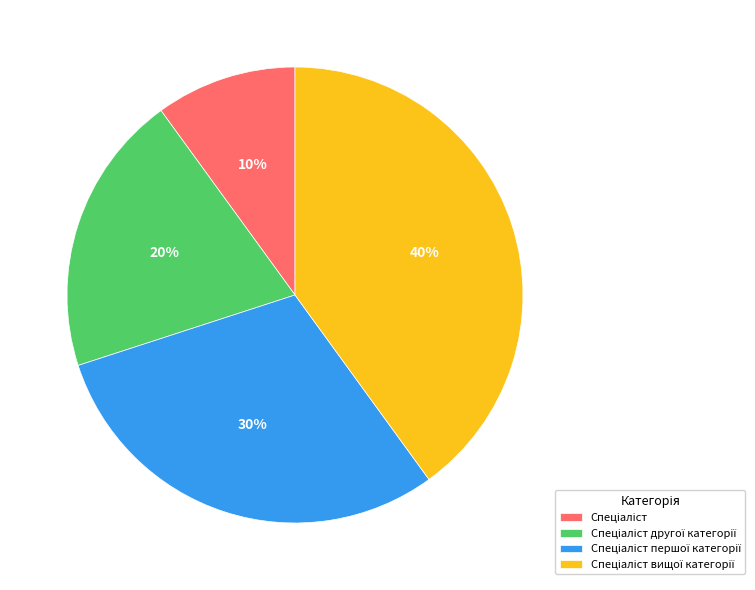

To the nearest percent, what is the average slice percentage?

25%